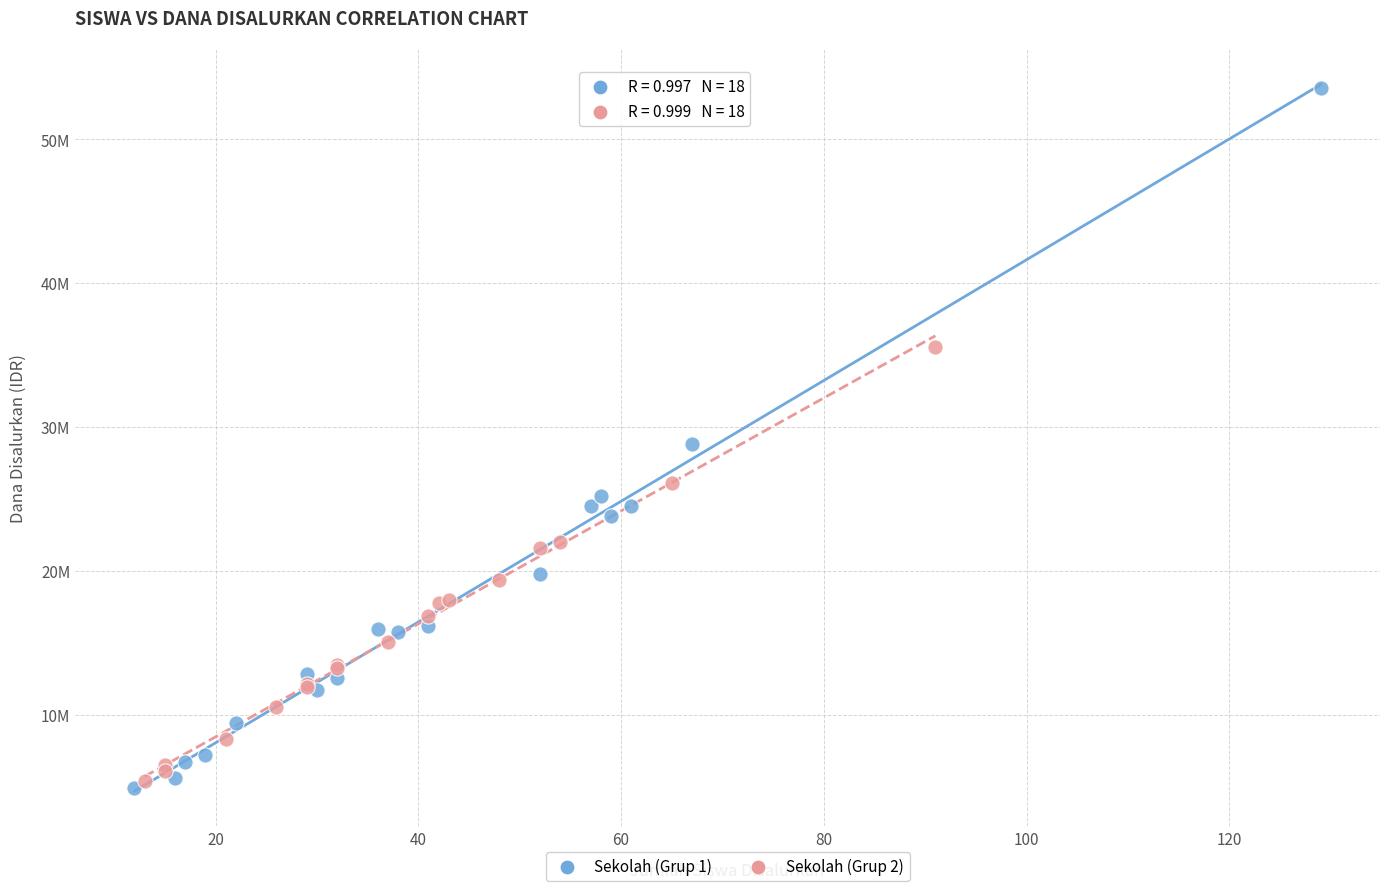

Which series has the largest Y range (max minus min)?

Sekolah (Grup 1)